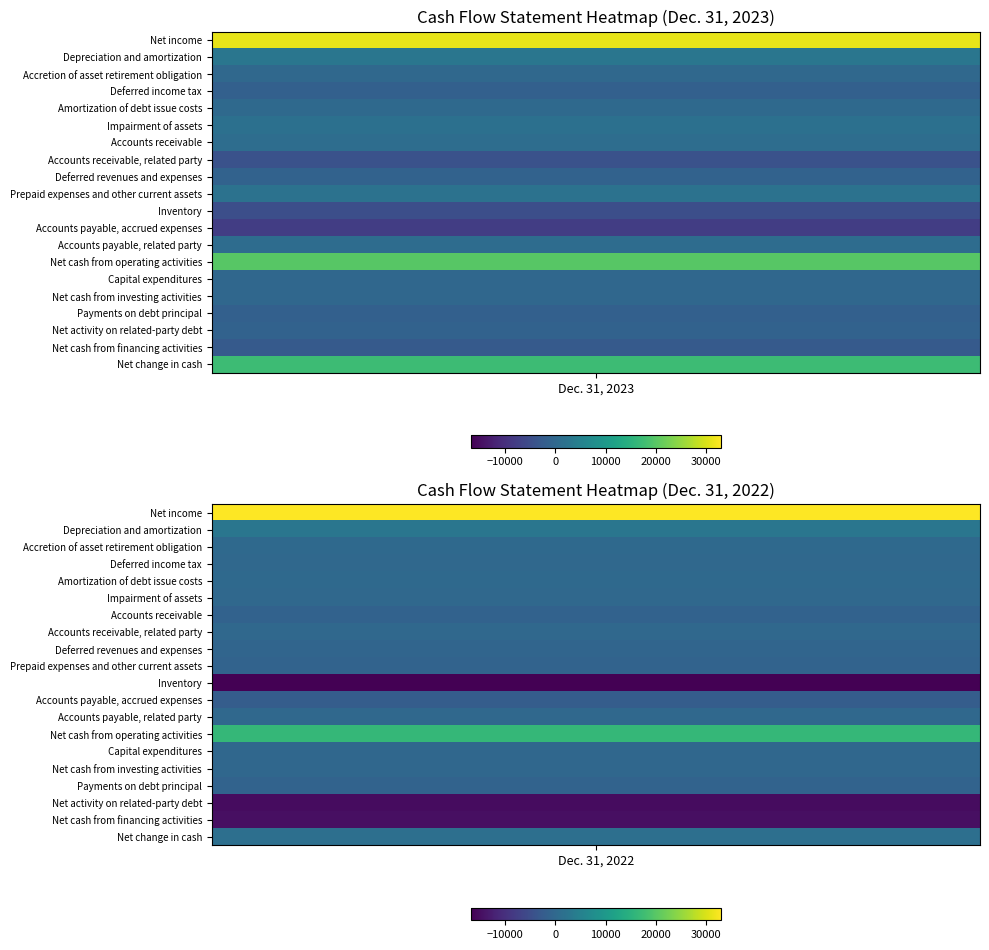

Which series has the widest spread of values?

Net change in cash